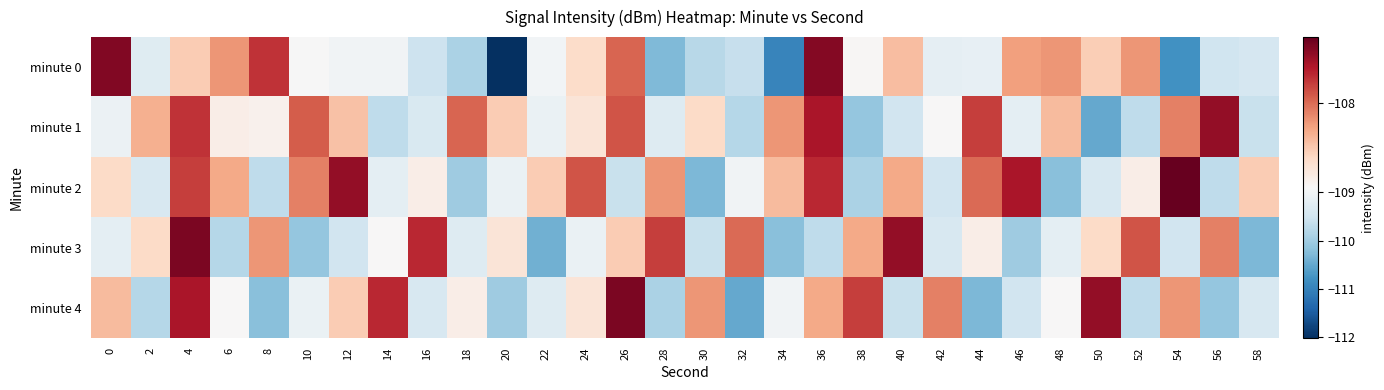

What is the minimum value shown in the chart?

-112.0